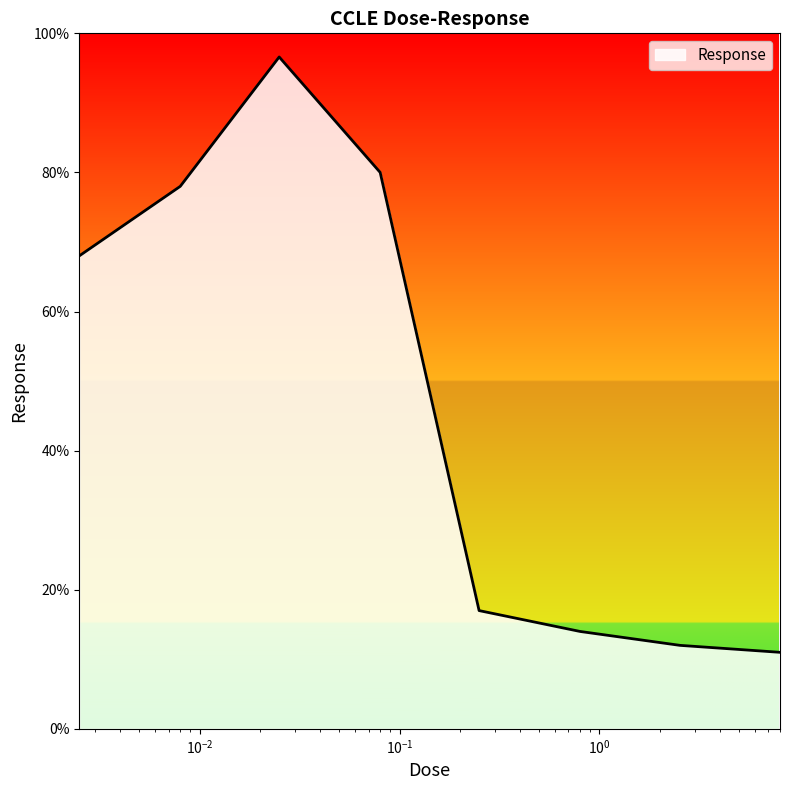

What is the smallest value displayed?

11.0